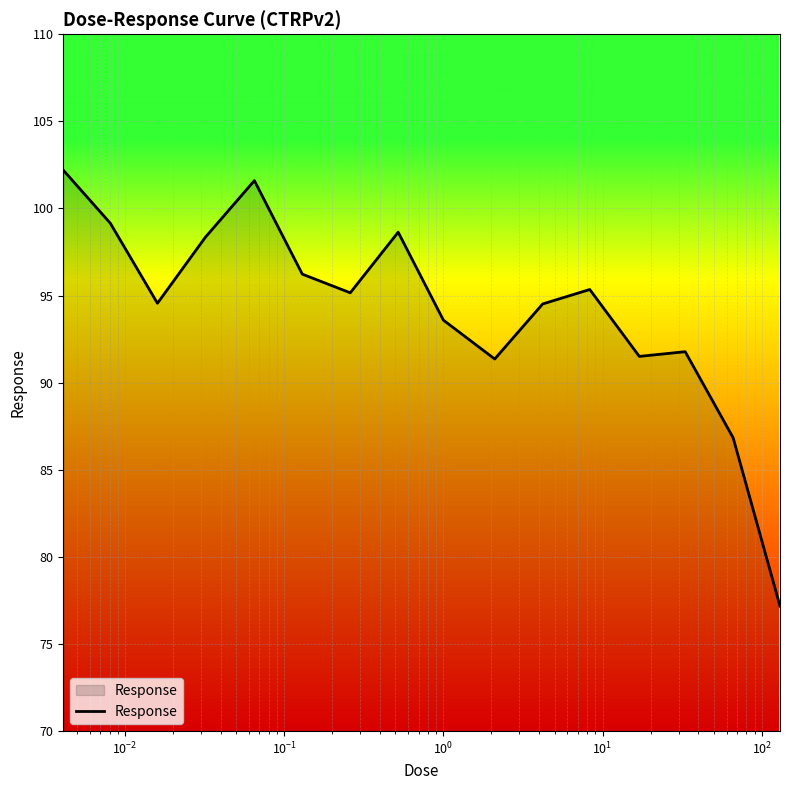

What is the maximum value shown in the chart?

102.2